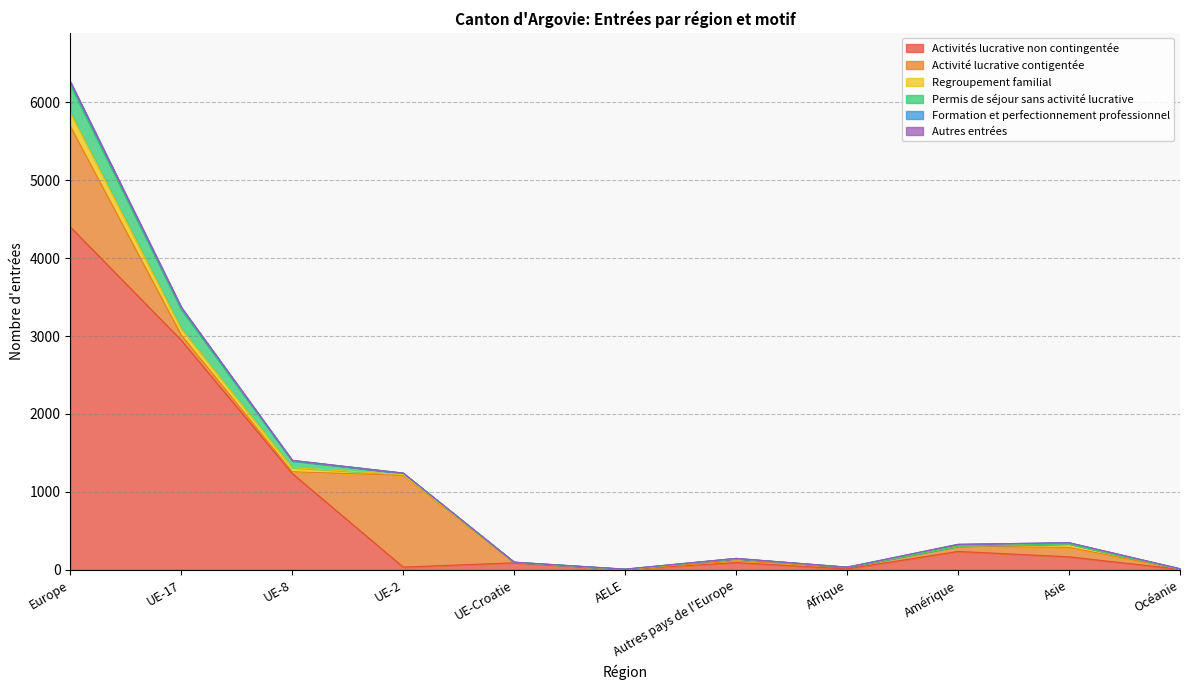

At Afrique, list the series in order from largest to smallest.

Activité lucrative contigentée, Activités lucrative non contingentée, Regroupement familial, Permis de séjour sans activité lucrative, Formation et perfectionnement professionnel, Autres entrées